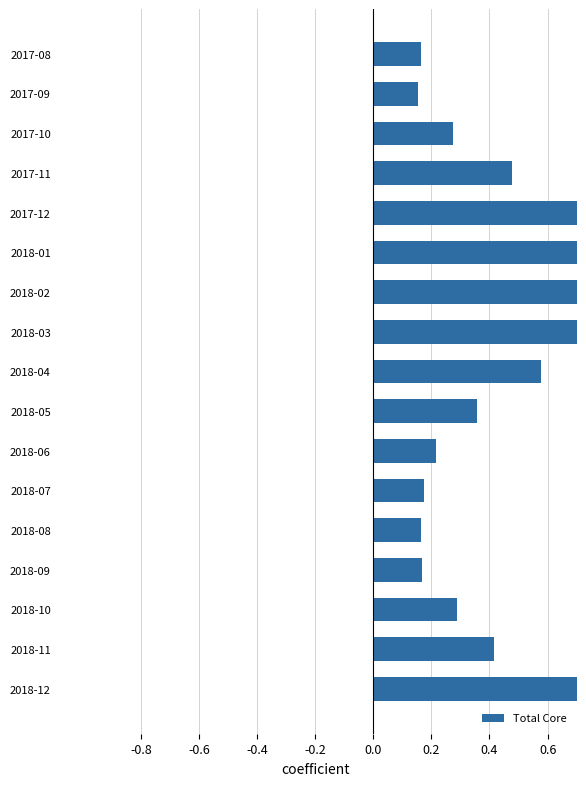

Are the bars horizontal?

Yes